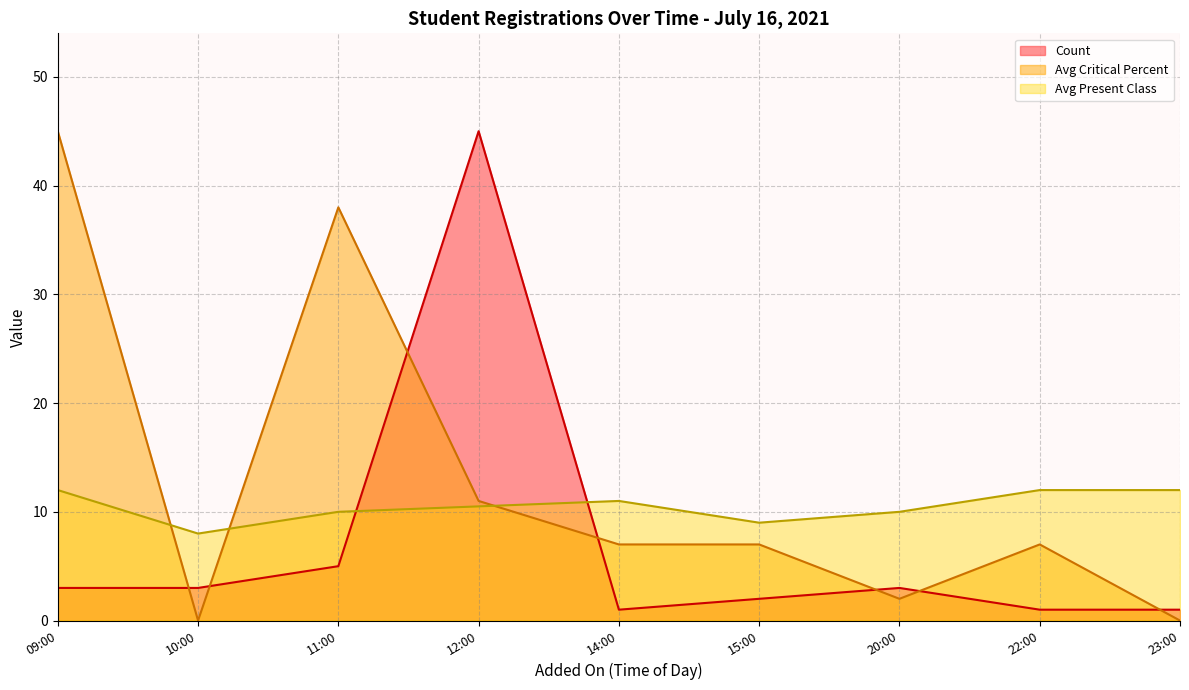

Is it true that Avg Critical Percent equals 17 at 13:00?

False